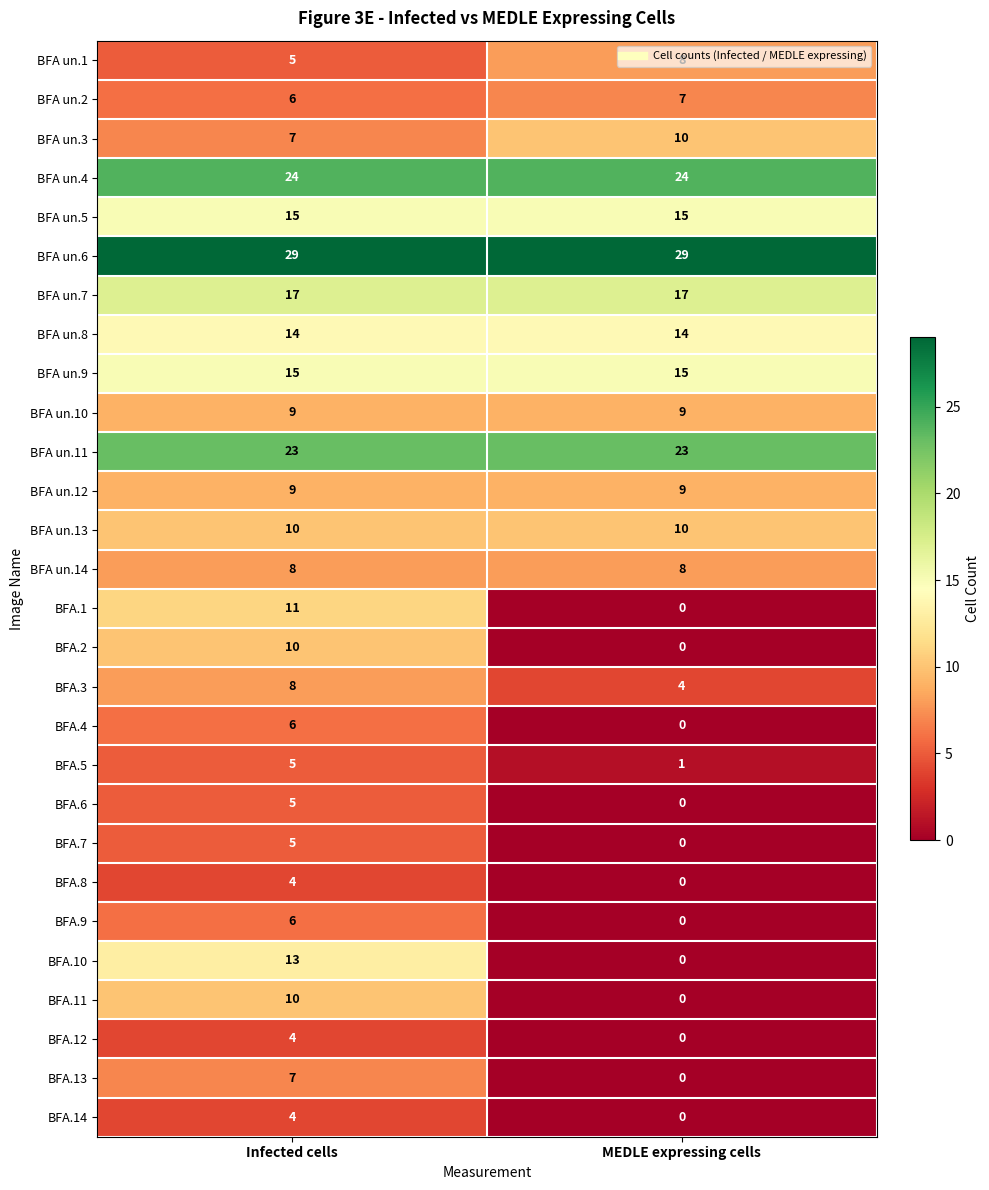

What is the sum of the BFA.6 values at Infected cells and MEDLE expressing cells?

5